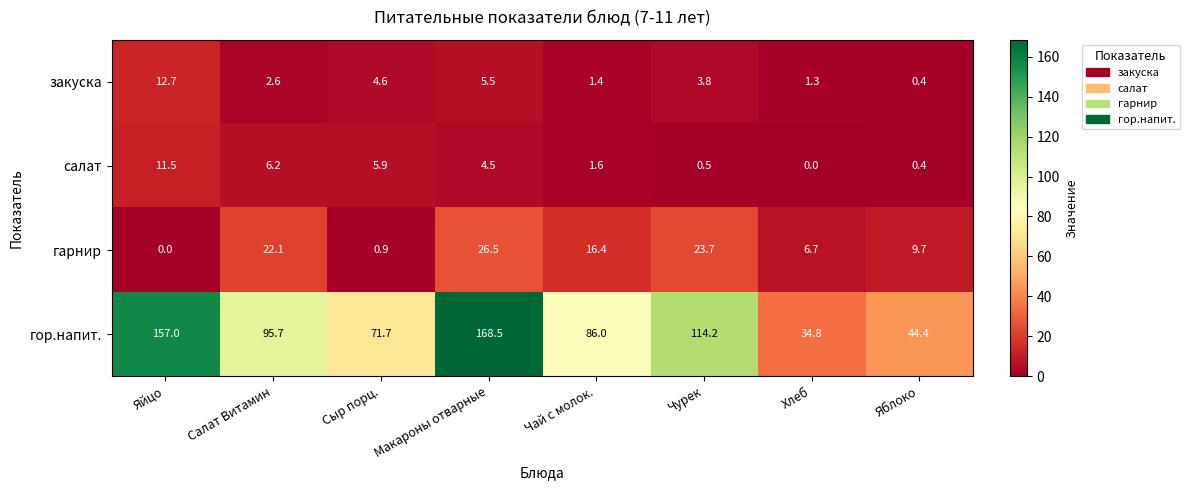

Which series has the widest spread of values?

гор.напит.